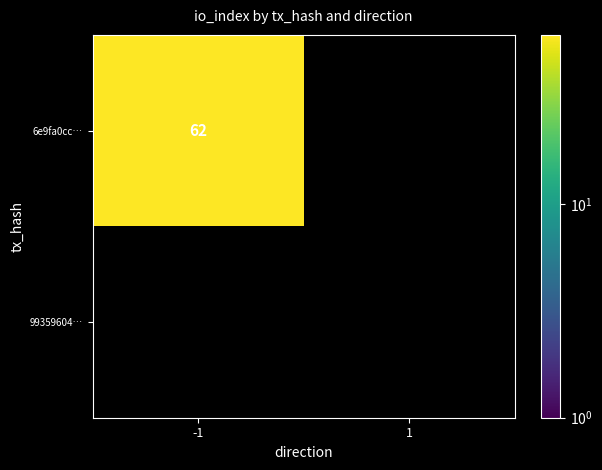

Is it true that 9935960455d750eec4e8939257f6b9a601e4464 equals 0 at 1?

True